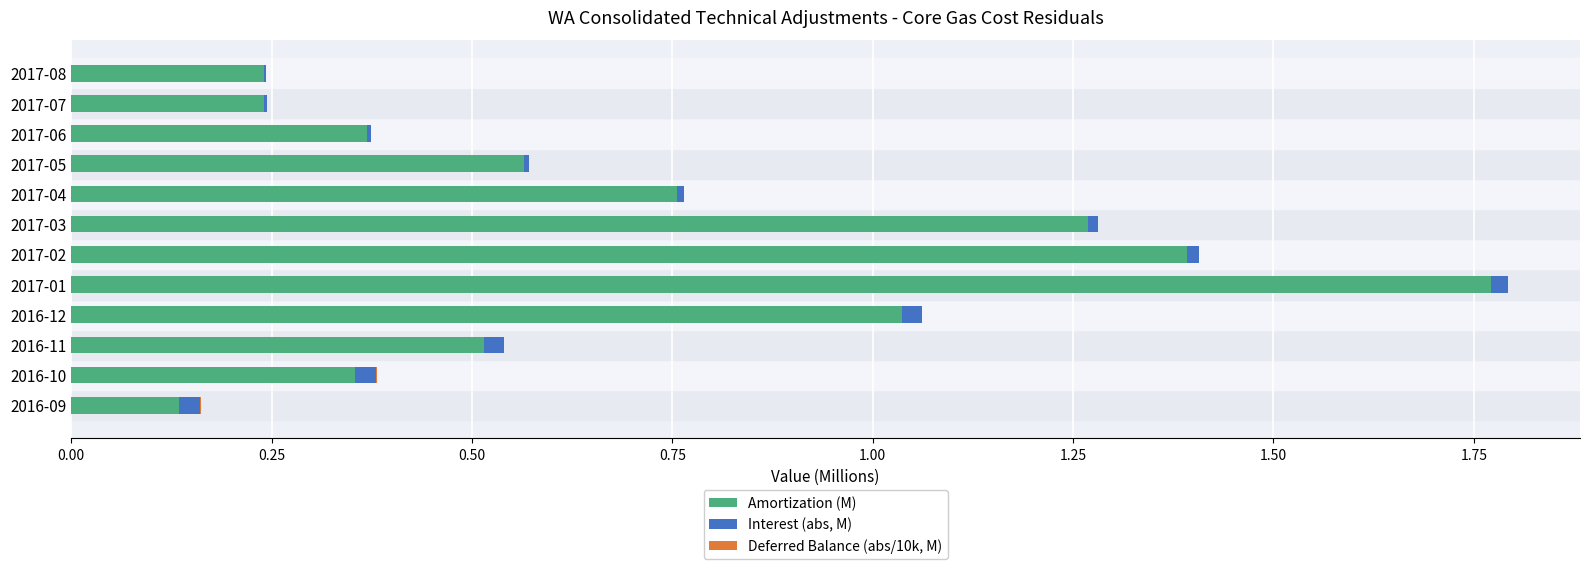

The value of Amortization (M) at 2016-11 is 0.5. True or false?

True